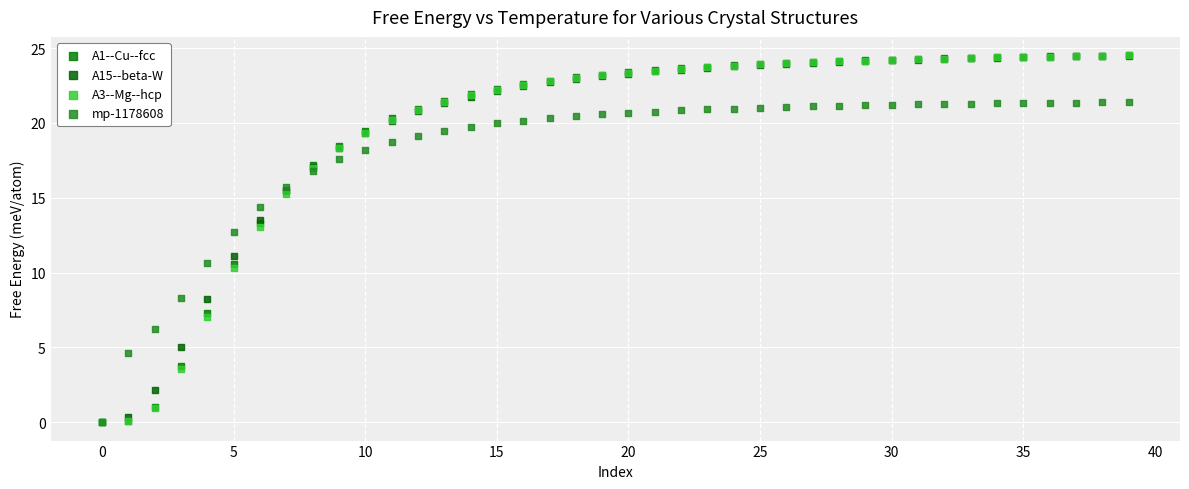

Which series has the widest spread of Y values?

A1--Cu--fcc